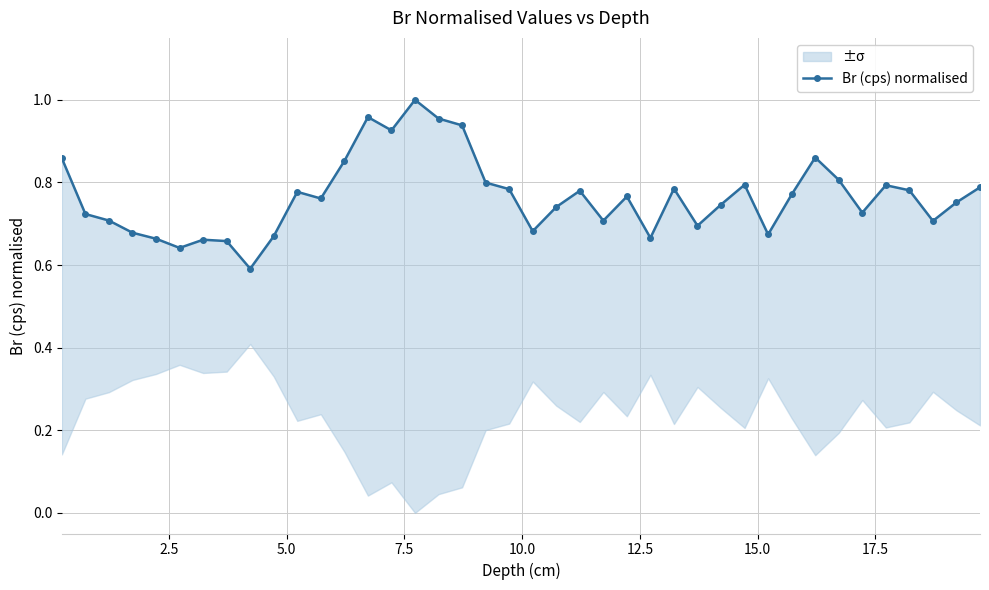

Is this an area chart (filled region under the line)?

No